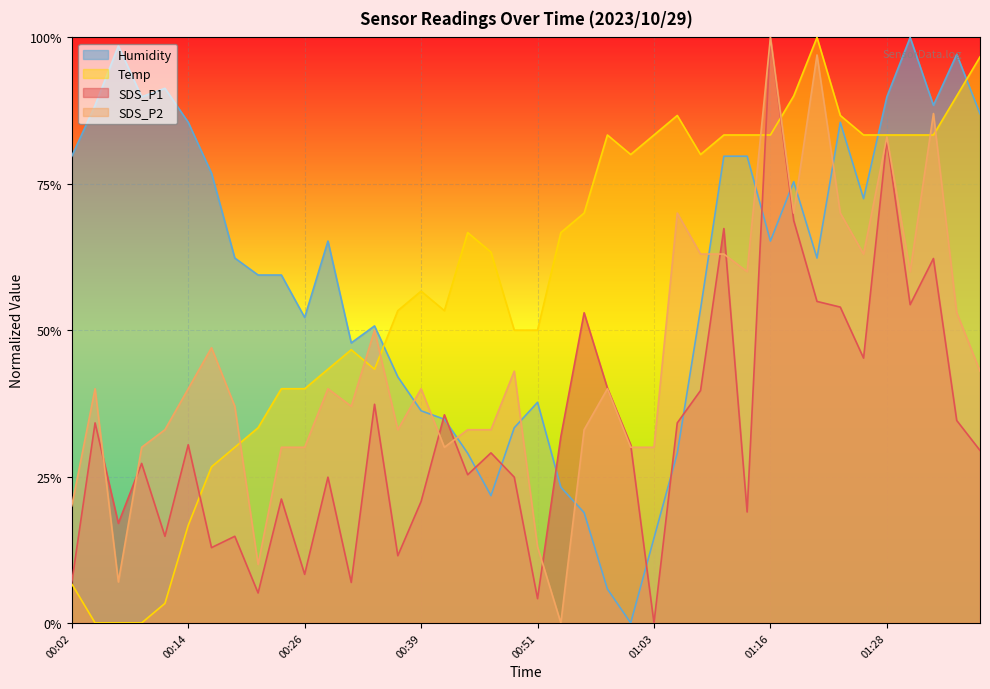

What is the spread (max minus min) of values at 00:29?

0.4